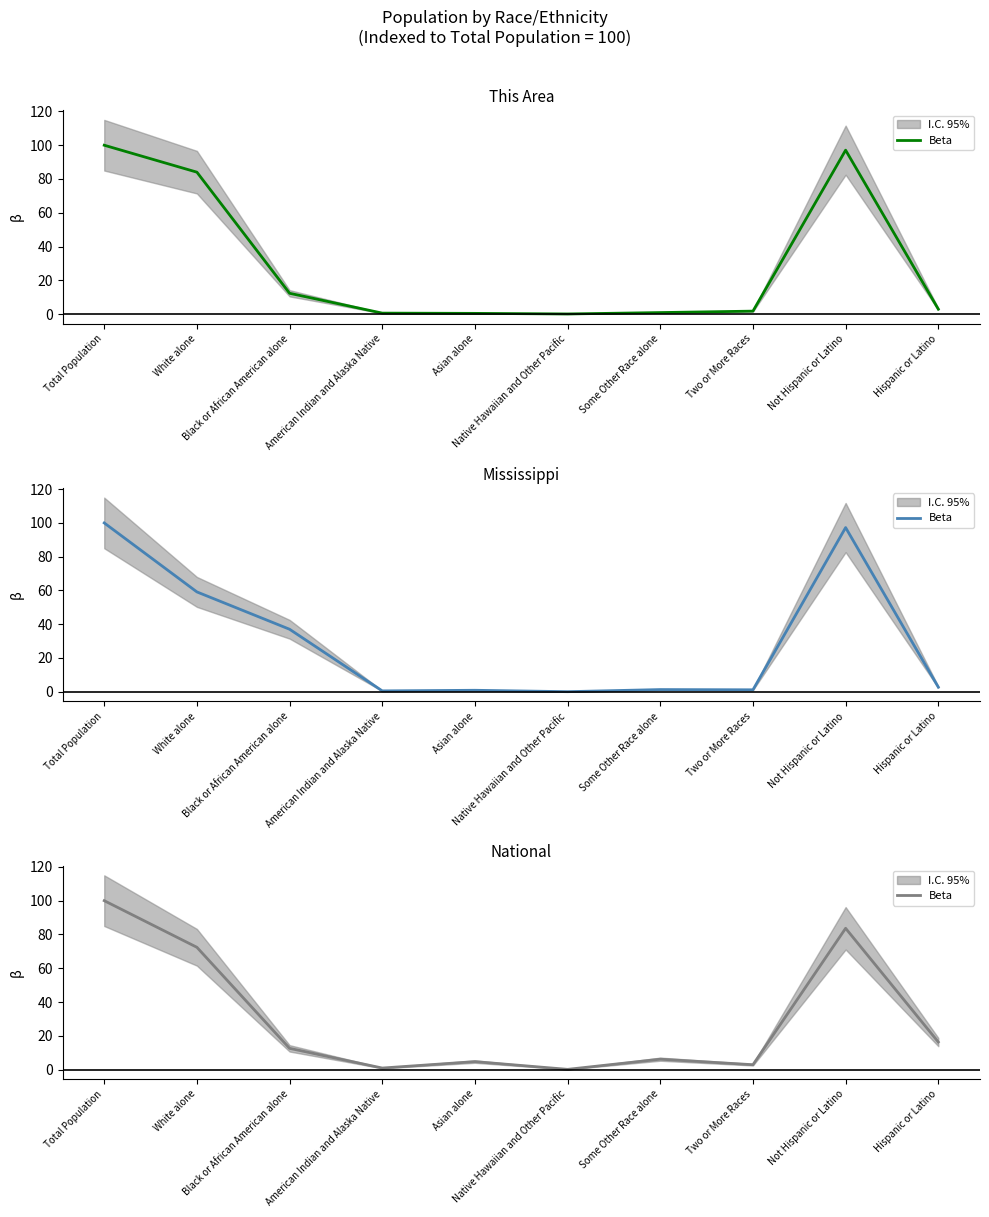

What is the approximate value at Native Hawaiian and Other Pacific?

0.2